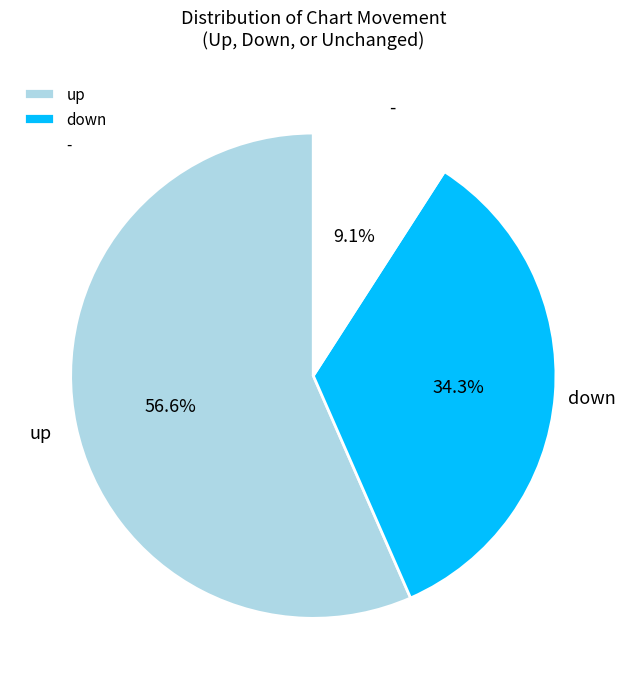

Approximately how many times larger is the value at - compared to down?

0.3